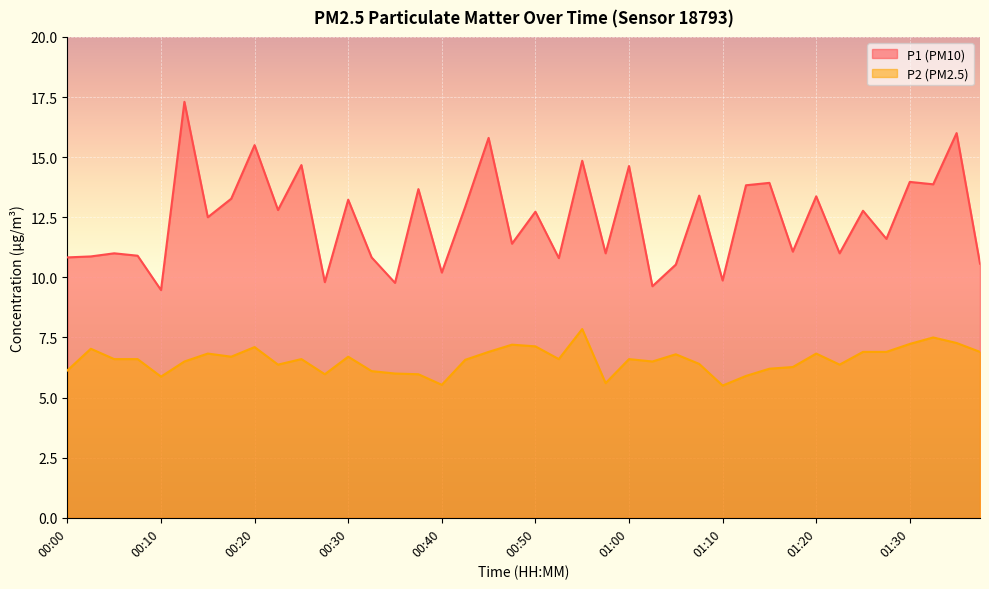

What is the maximum value for P1?

17.3